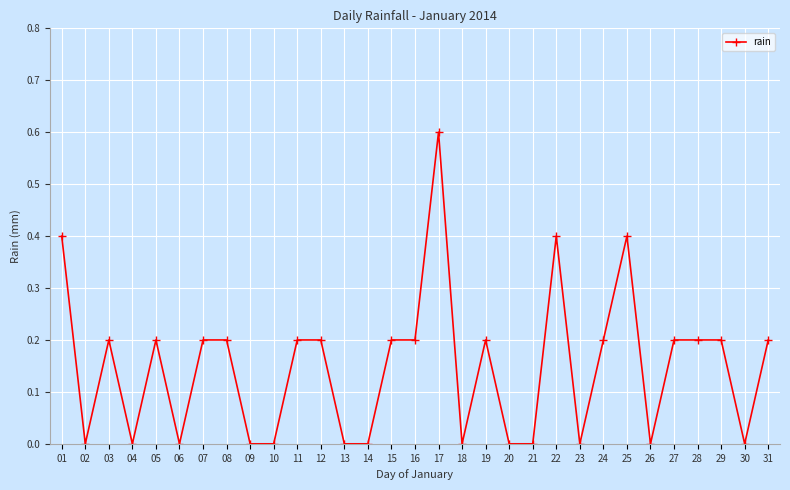

Which category has the highest value across all series?

17